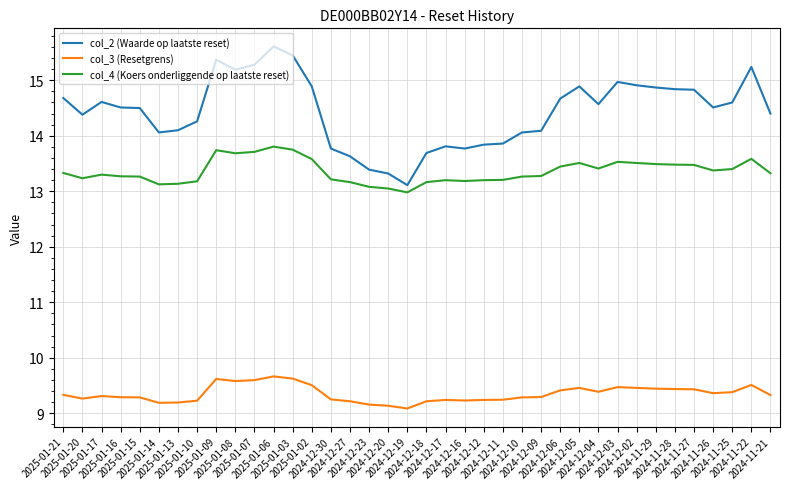

What is the difference between the maximum and minimum values in the col_3 (Resetgrens) series?

0.6